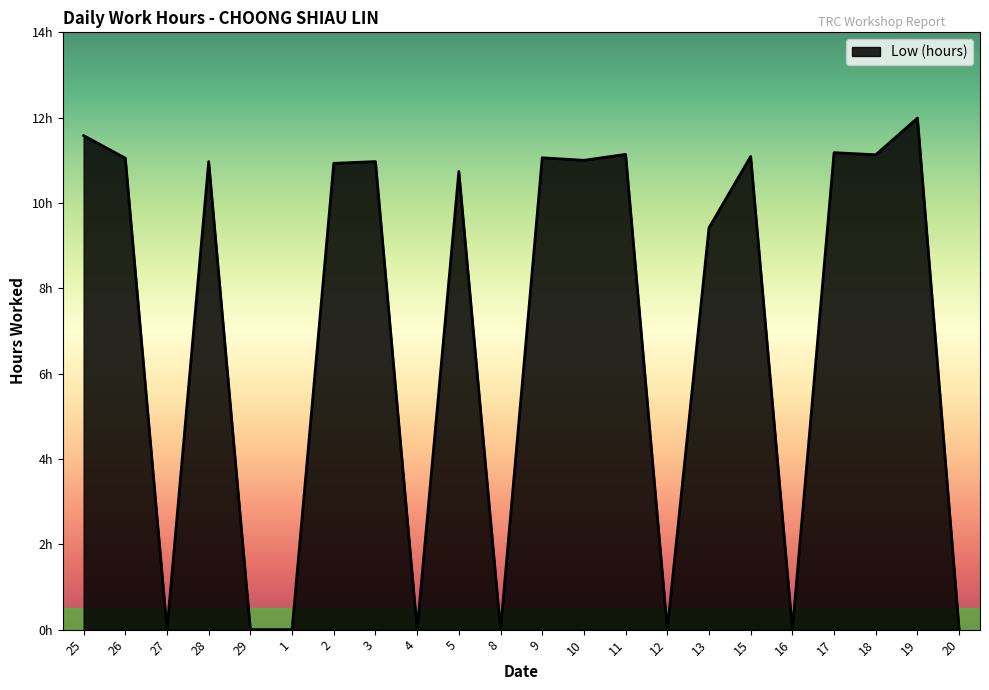

Does the chart have visible grid lines?

No